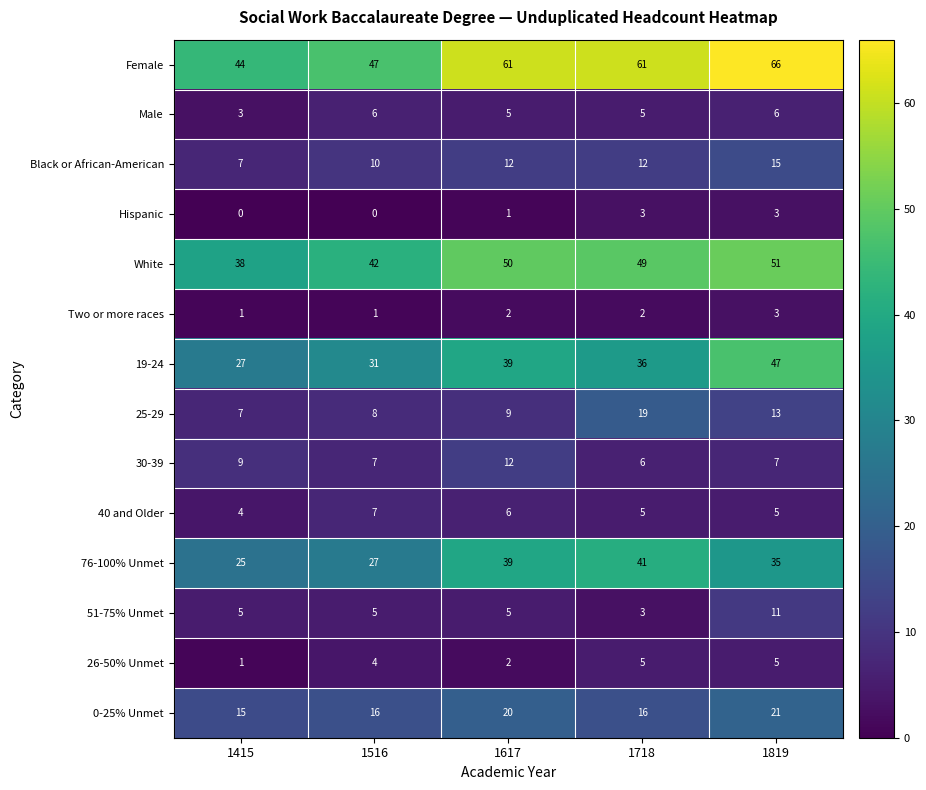

How many data points does each series have?

5